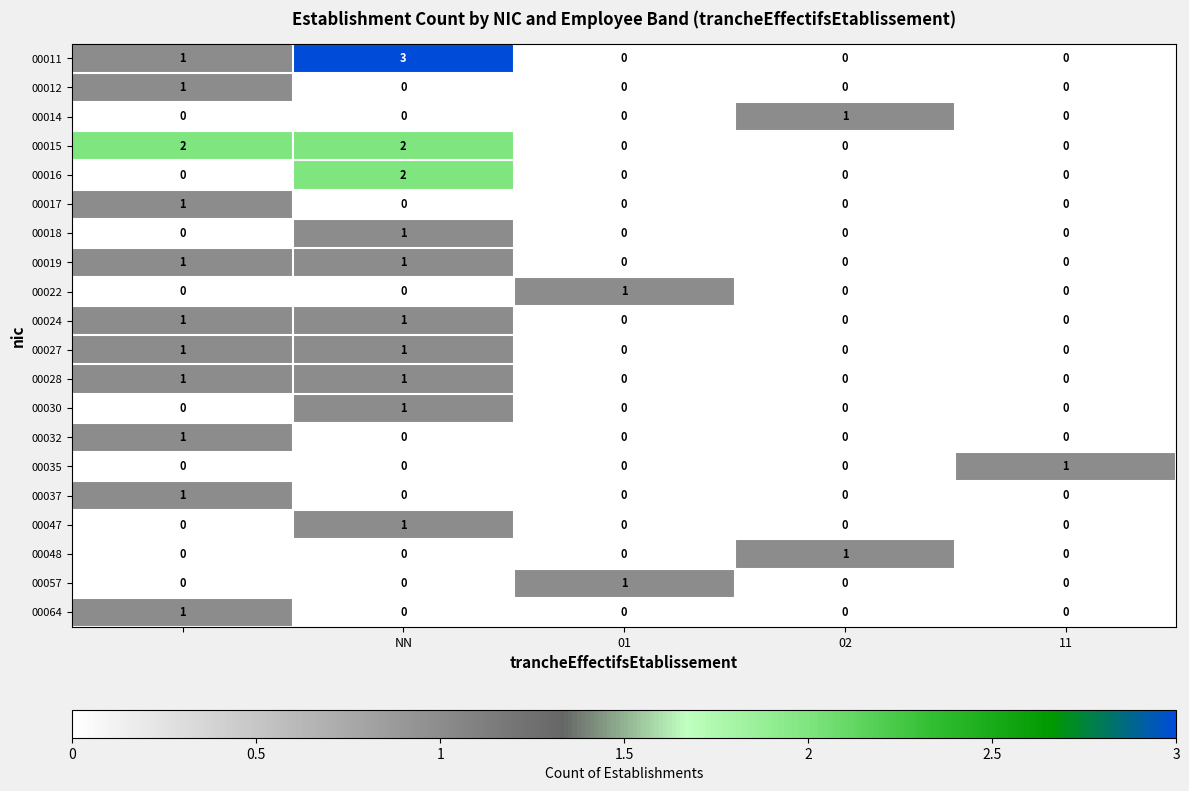

What is the difference between the maximum and minimum values in the 00011 series?

3